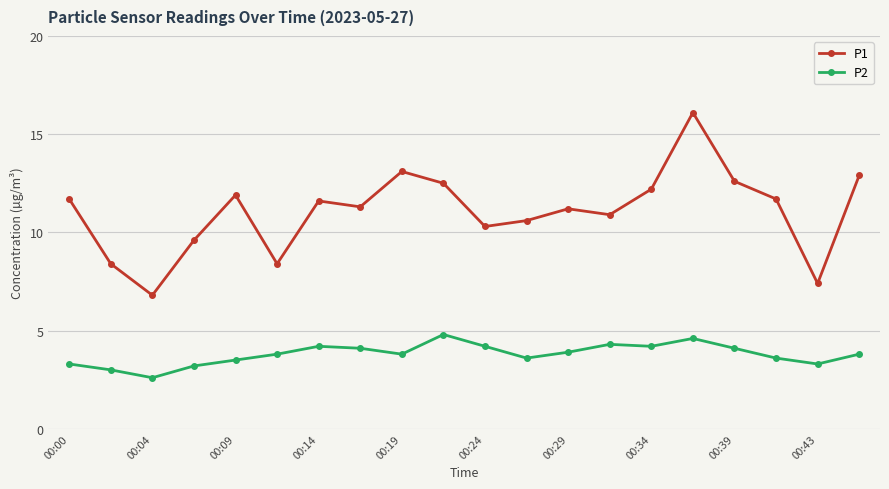

What is the value of the P1 point at the 4th from the left?

9.6